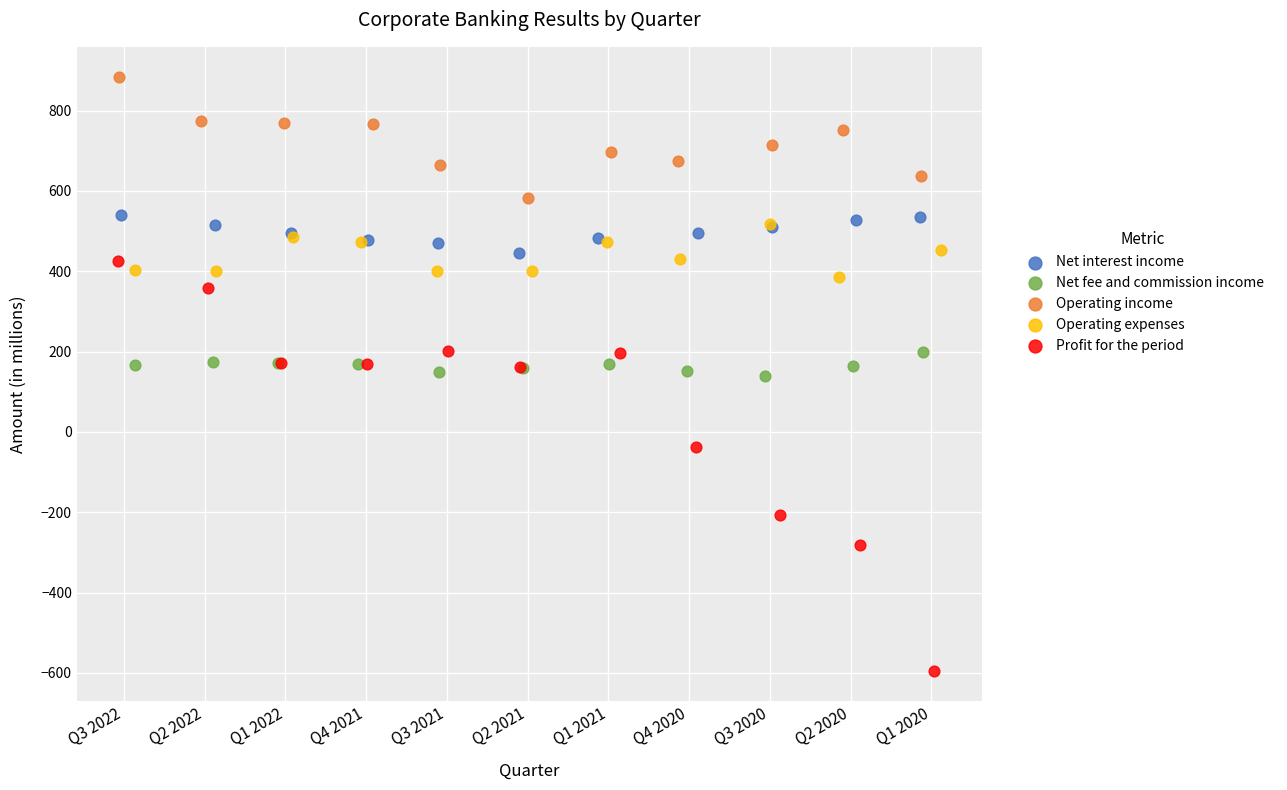

What are all the series names shown in the legend?

Net interest income, Net fee and commission income, Operating income, Operating expenses, Profit for the period